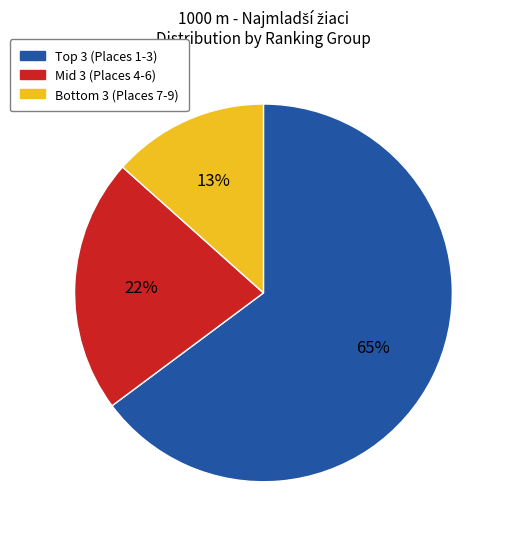

To the nearest percent, what is the average slice percentage?

33%